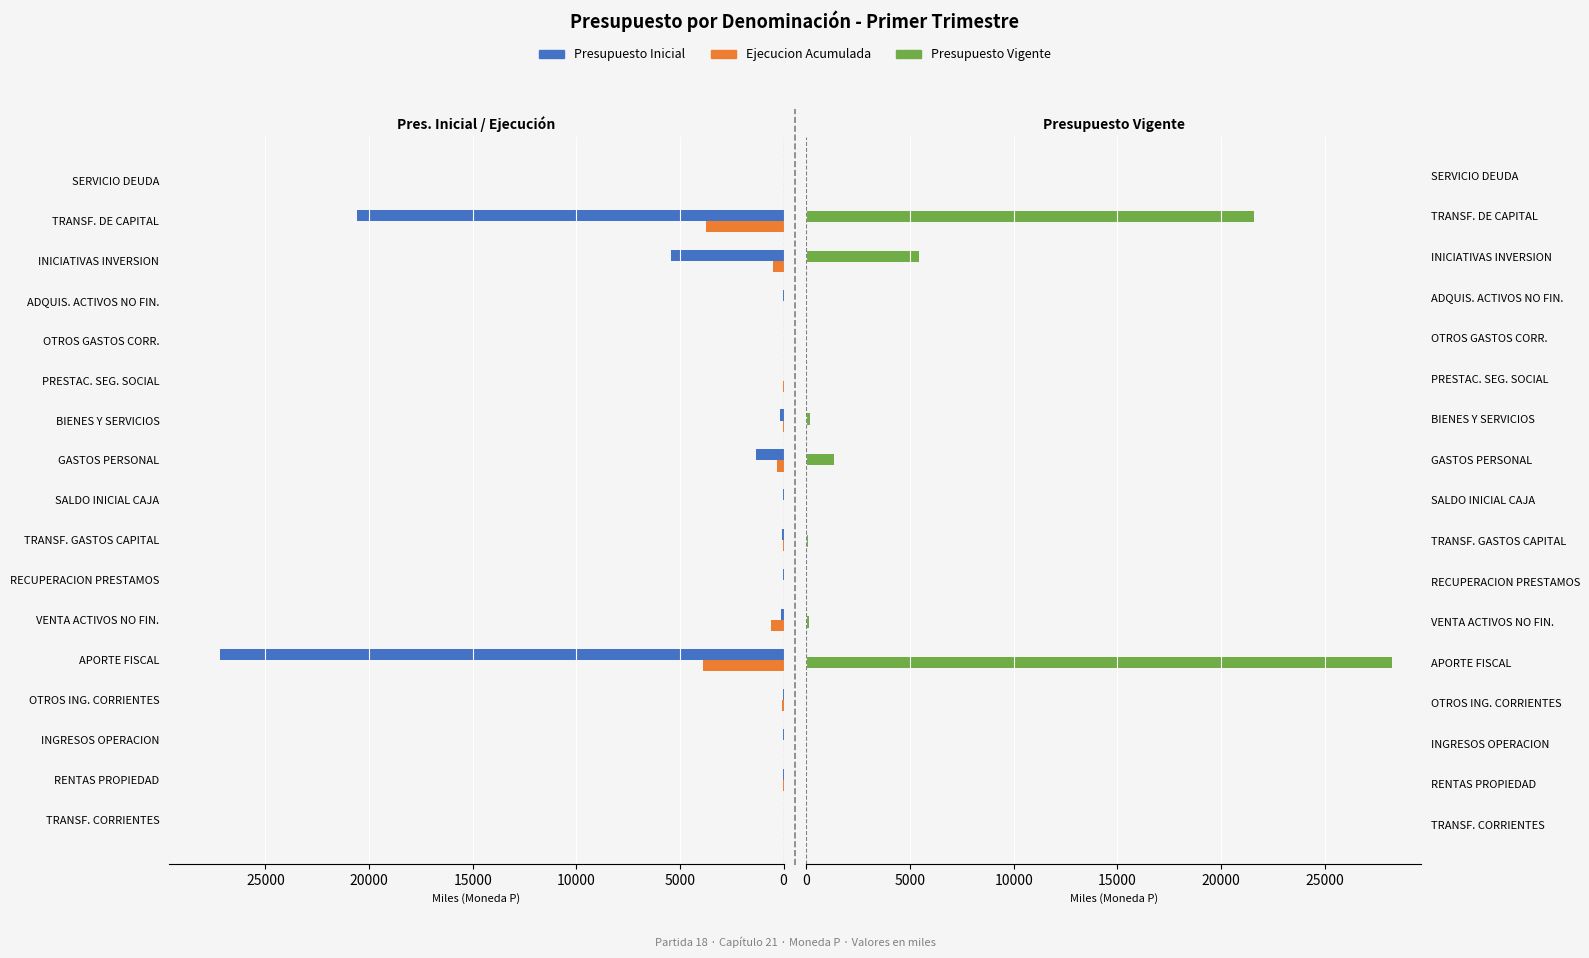

How many data points in Presupuesto Inicial are above 21?

9